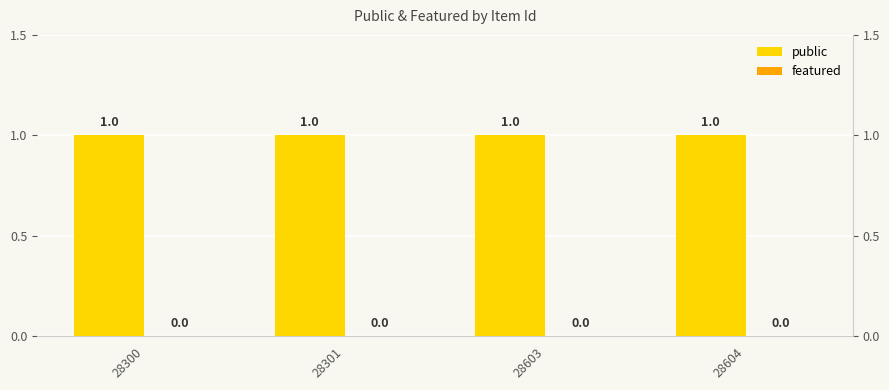

What is the difference between the highest and lowest values at 28301?

1